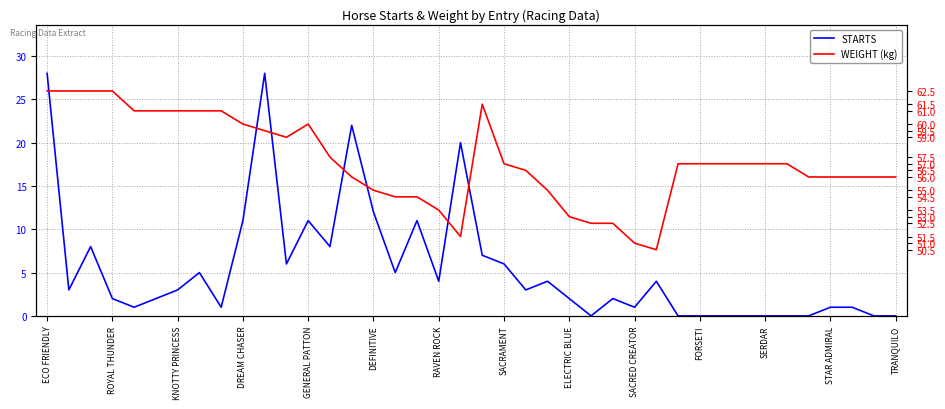

Reading left to right, transcribe all the data shown in this chart.

STARTS: 28.0	3.0	8.0	2.0	1.0	2.0	3.0	5.0	1.0	11.0	28.0	6.0	11.0	8.0	22.0	12.0	5.0	11.0	4.0	20.0	7.0	6.0	3.0	4.0	2.0	0.0	2.0	1.0	4.0	0.0	0.0	0.0	0.0	0.0	0.0	0.0	1.0	1.0	0.0	0.0
WEIGHT (kg): 62.5	62.5	62.5	62.5	61.0	61.0	61.0	61.0	61.0	60.0	59.5	59.0	60.0	57.5	56.0	55.0	54.5	54.5	53.5	51.5	61.5	57.0	56.5	55.0	53.0	52.5	52.5	51.0	50.5	57.0	57.0	57.0	57.0	57.0	57.0	56.0	56.0	56.0	56.0	56.0